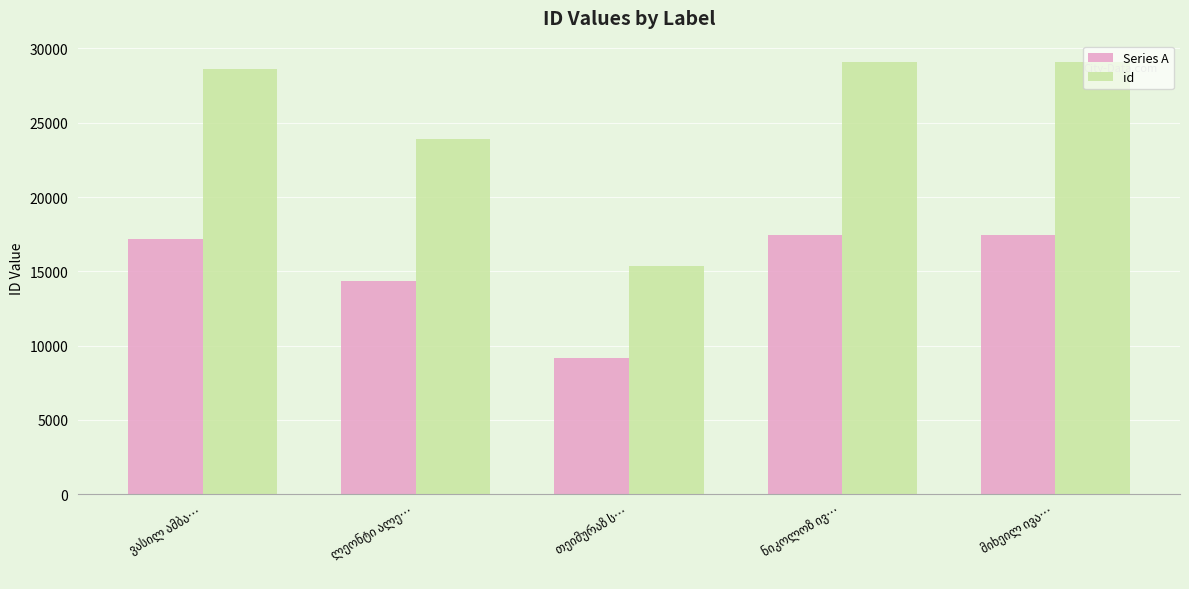

Which series has the widest spread of values?

id